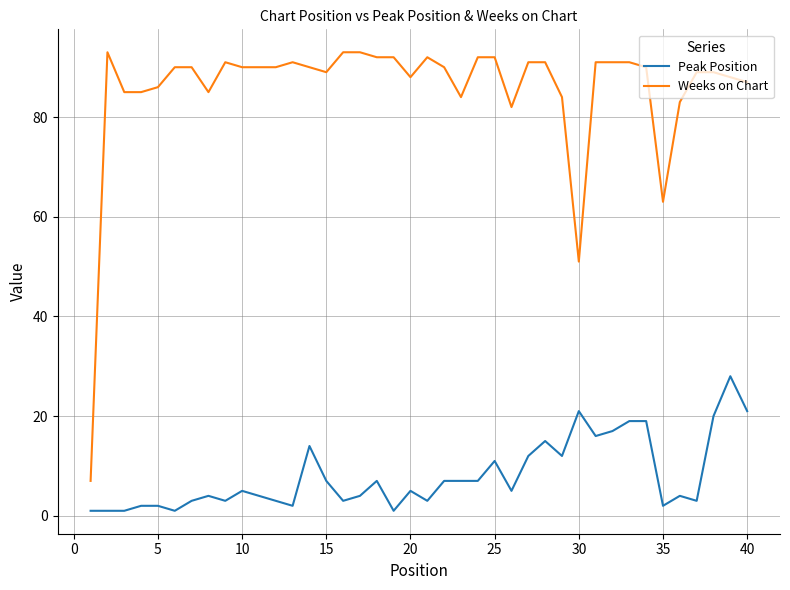

True or false: Weeks on Chart and Peak Position cross at least once.

False